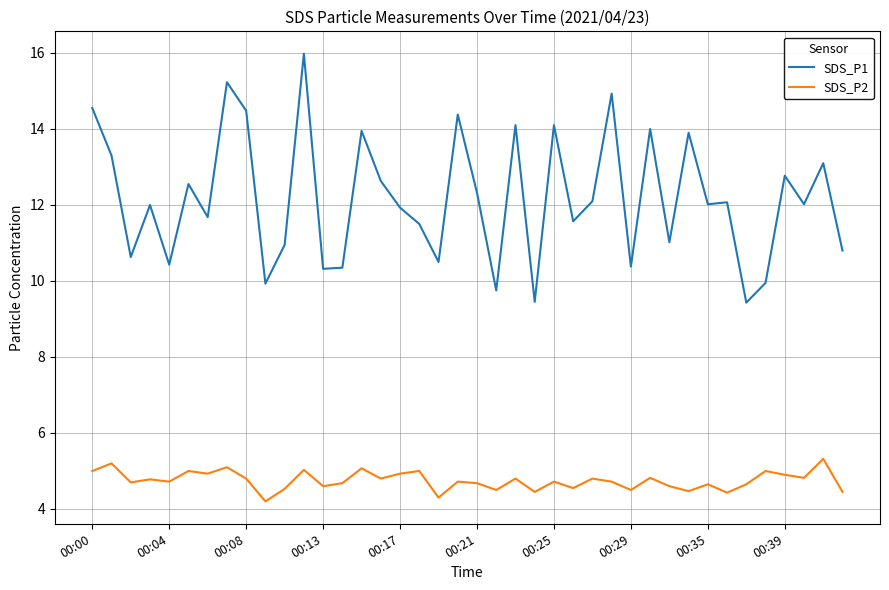

Rank the series by their average value, from highest to lowest.

SDS_P1, SDS_P2